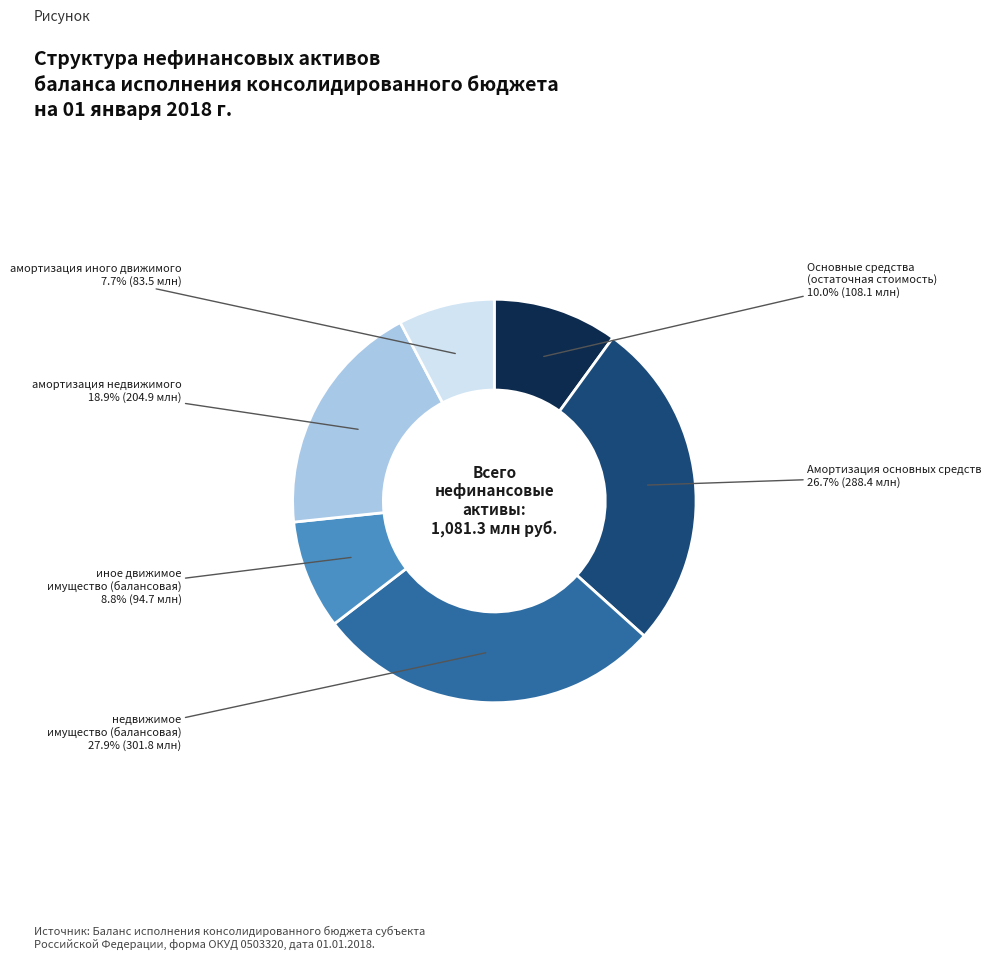

True or false: Амортизация основных средств accounts for 38% of the total.

False